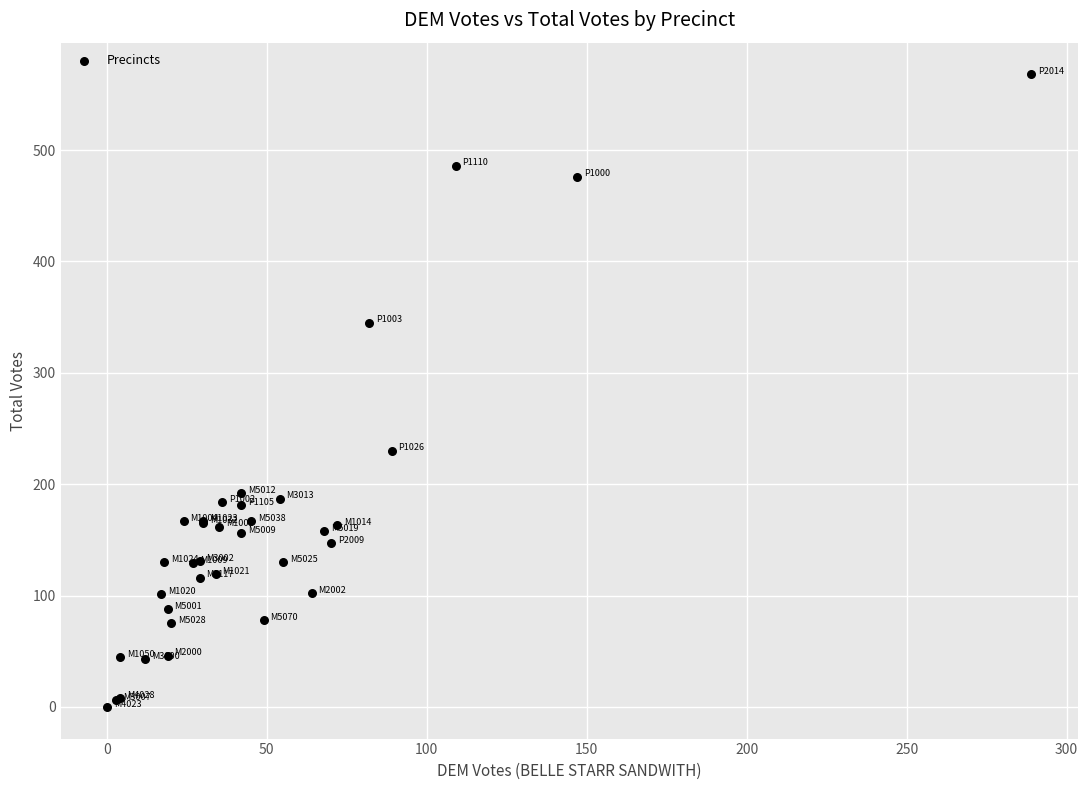

What Y value in the scatter plot is closest to 284?

230